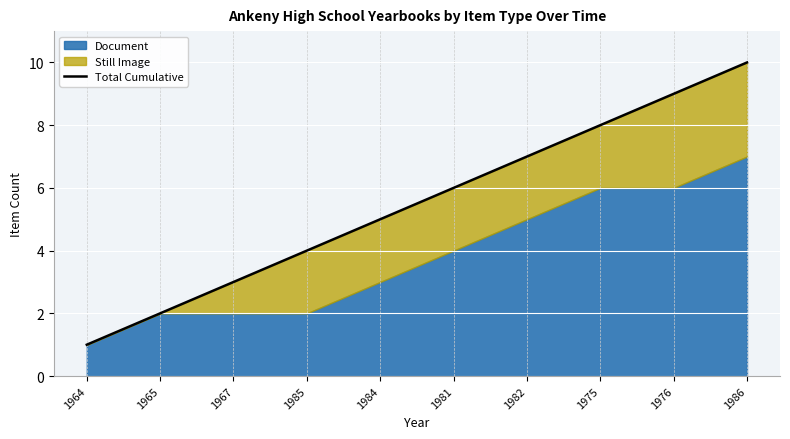

At which category does the chart reach its peak across all series?

1986